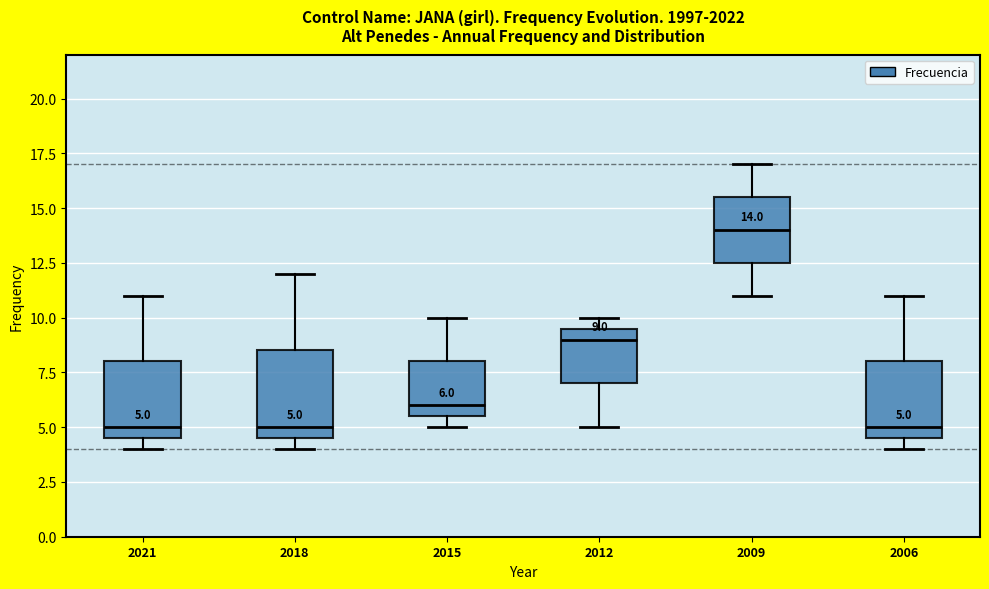

Which box's median line is the highest?

2009